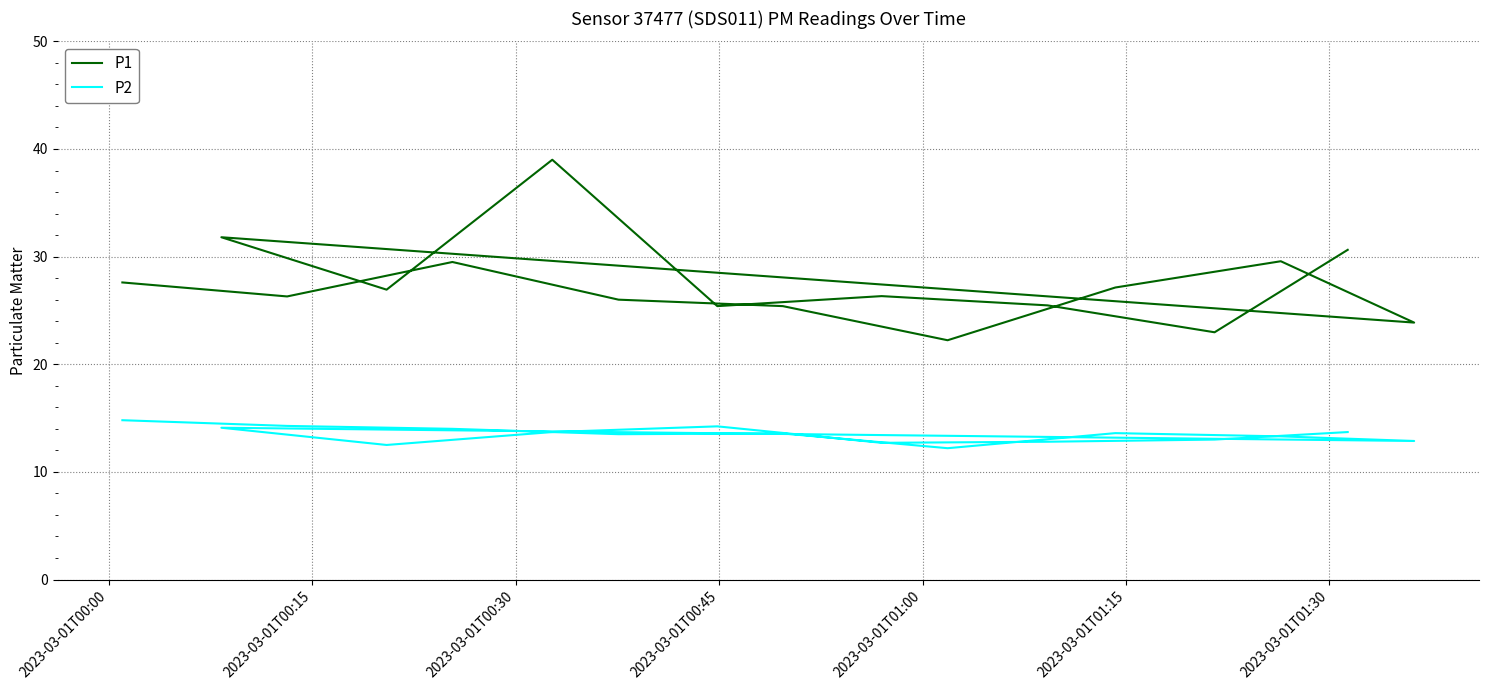

What is the difference between the second highest and minimum values in the P1 series?

9.6